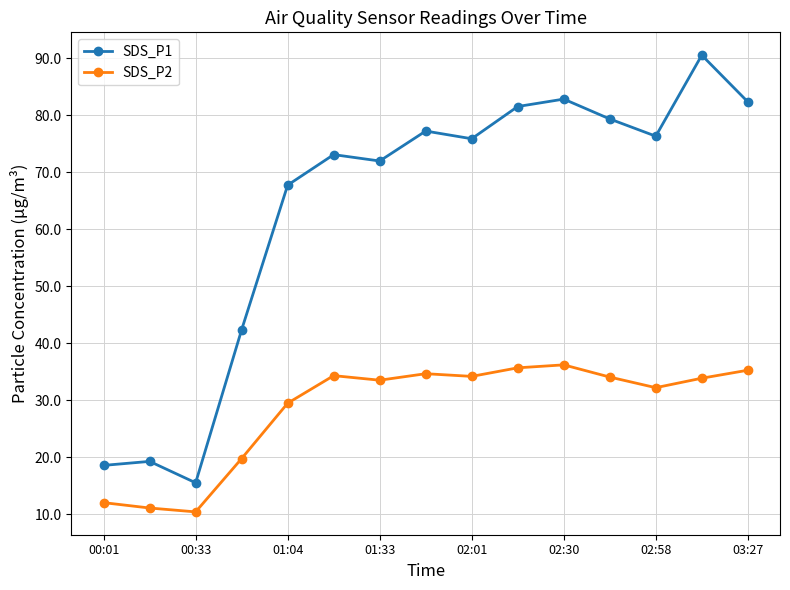

What is the difference between the maximum and minimum values in the SDS_P2 series?

25.8